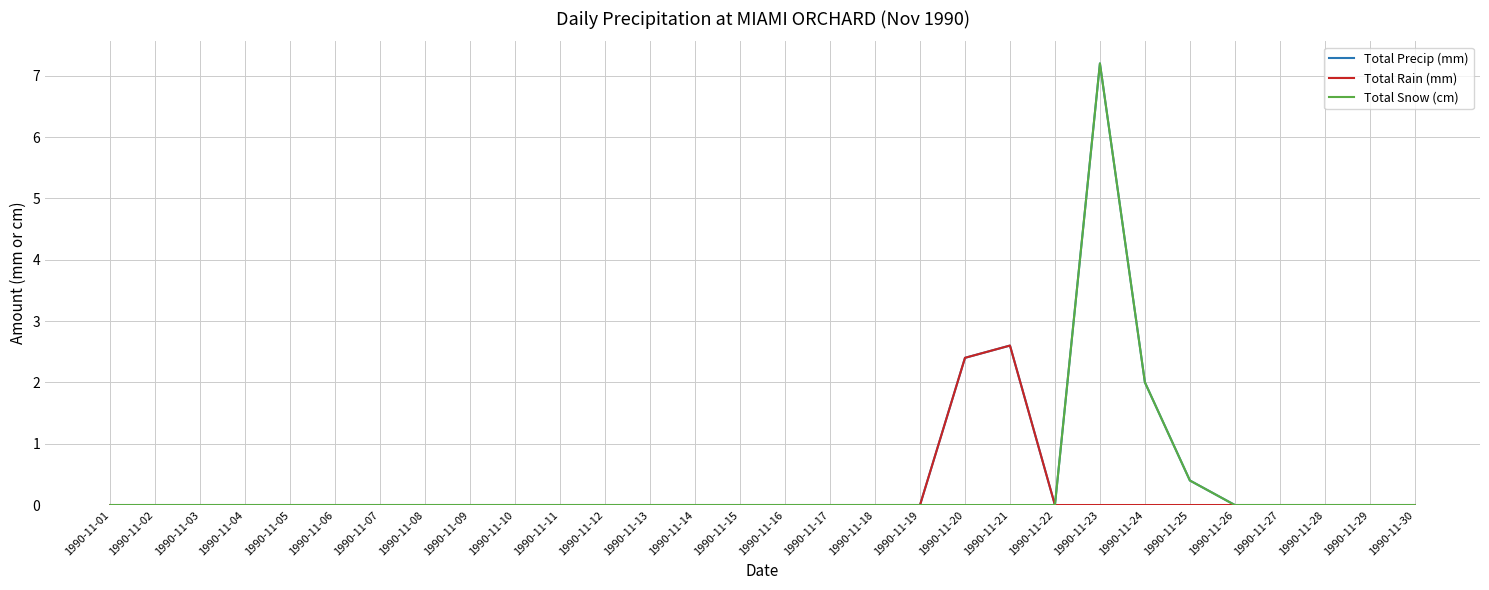

At which category is the sum across all series the highest?

1990-11-23